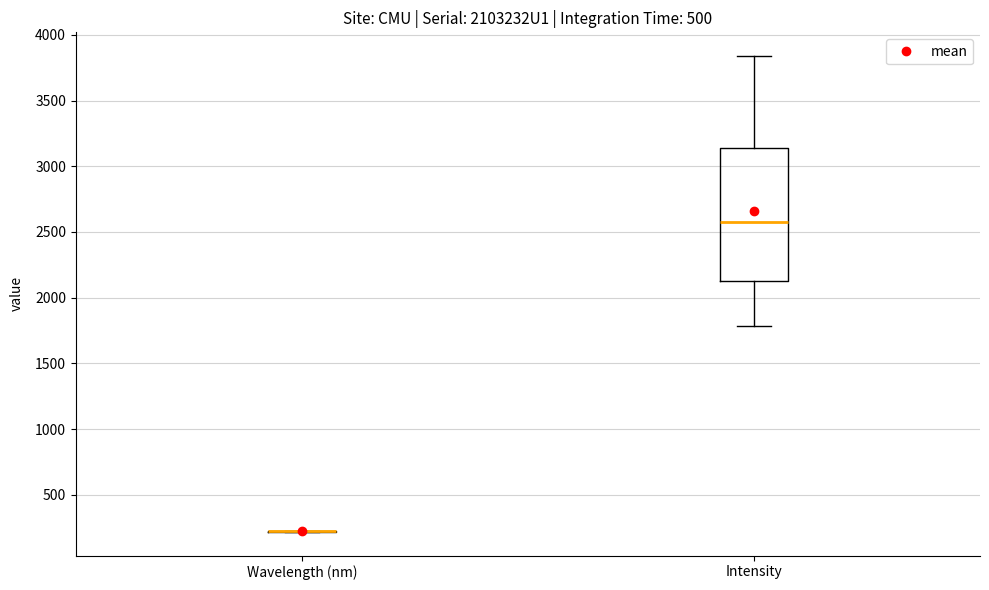

Reading left to right, read every box against the y-axis: the position of its median line, the range the box covers, and the ends of its whiskers. The values are not printed on the chart, so give them approximately, as read against the axis.

Wavelength (nm): box collapsed to a line at 200, whiskers 200 to 200
Intensity: median 2550, box 2150 to 3150, whiskers 1800 to 3850